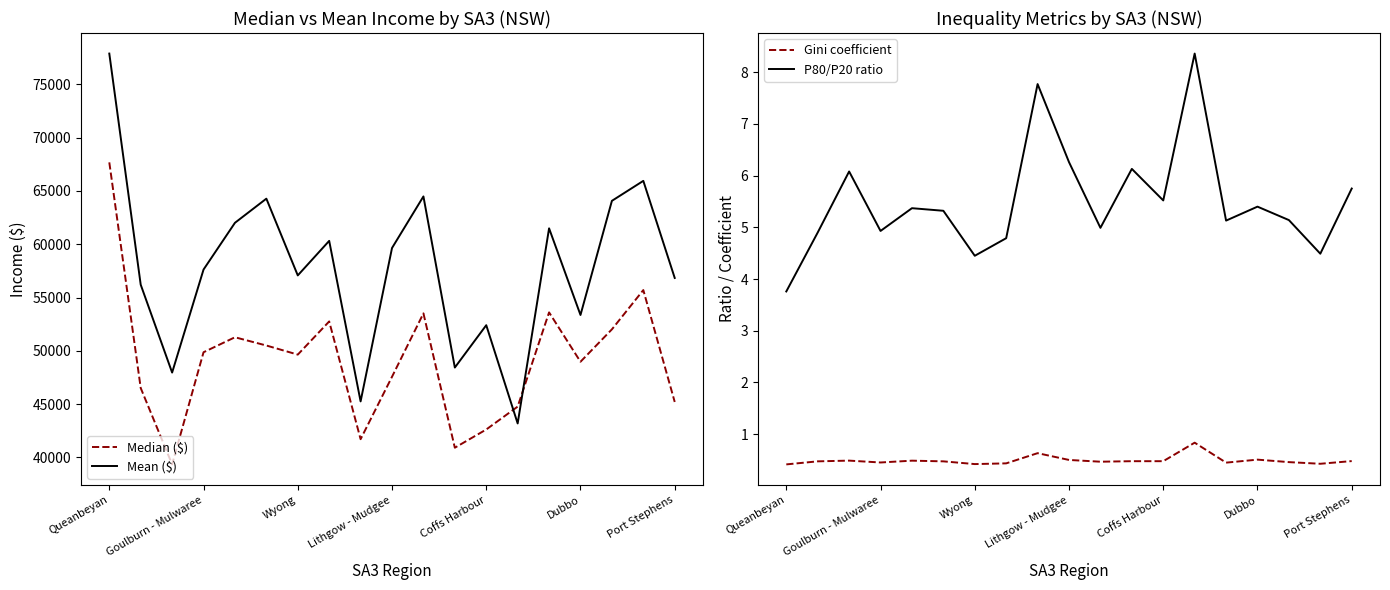

The Mean ($) series shows 28496 at Goulburn - Mulwaree. True or false?

False